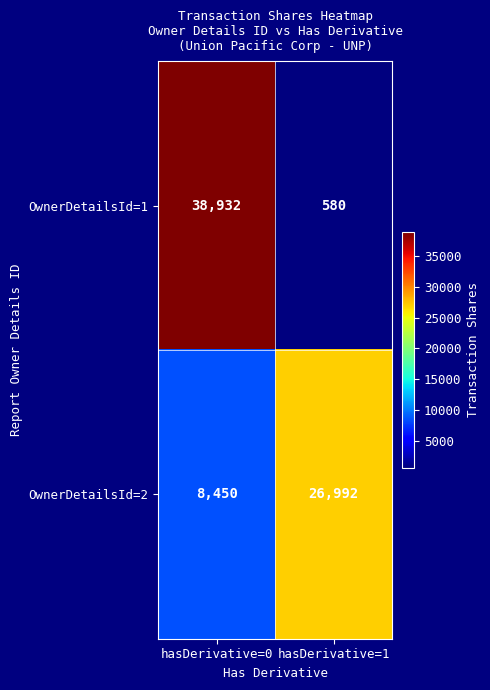

What is the sum of all OwnerDetailsId=2 values?

35442